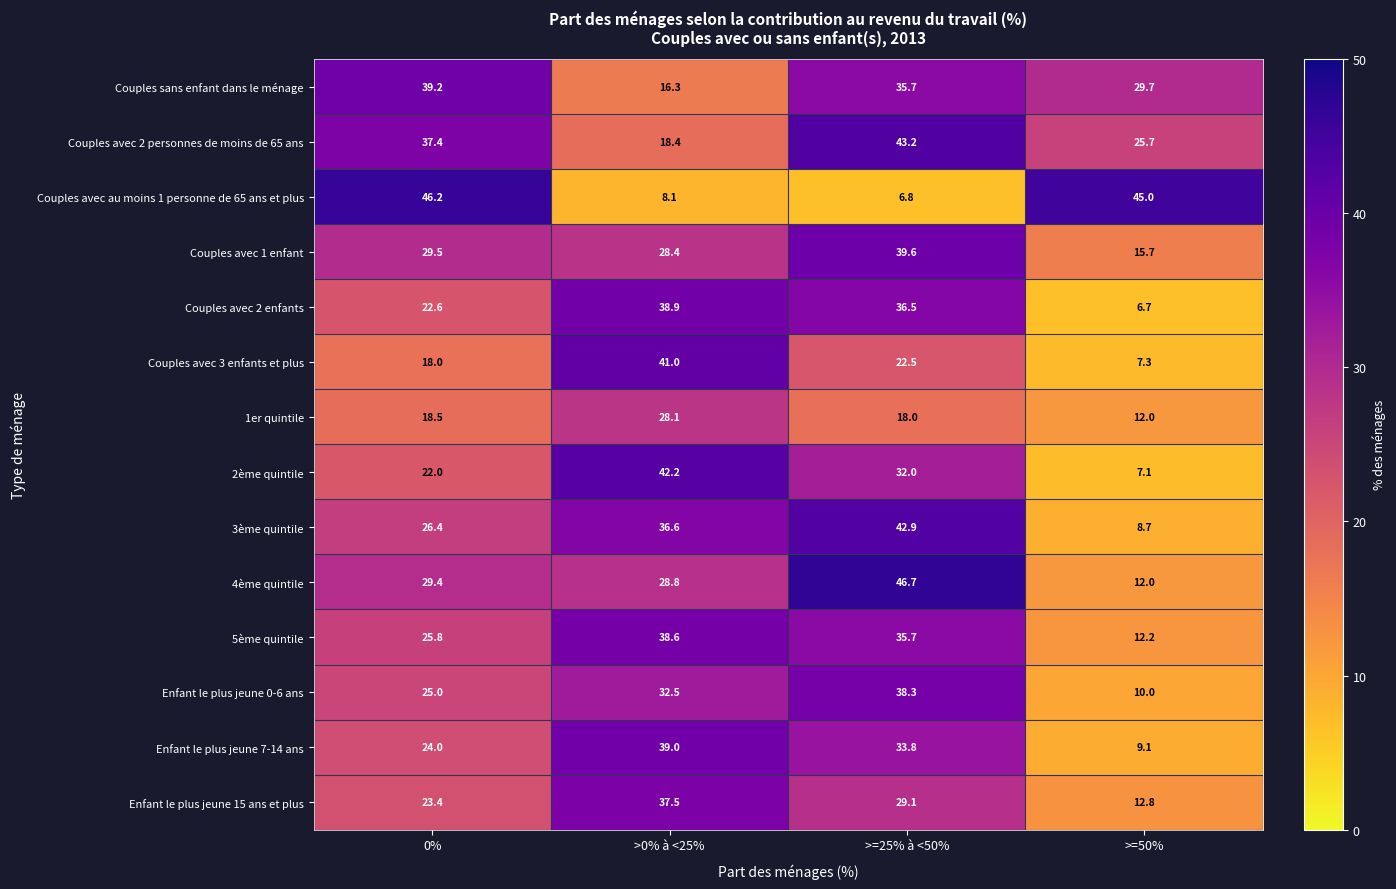

What is the difference between the second highest and second lowest values in the 4ème quintile series?

0.6